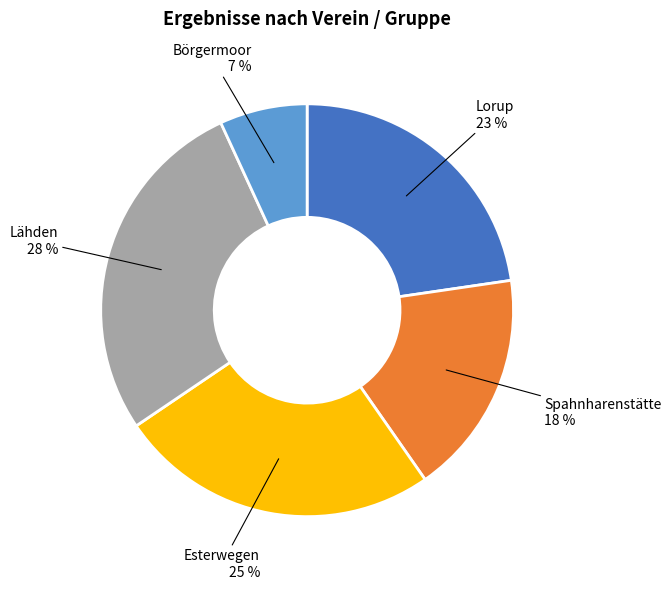

True or false: Lähden accounts for 40% of the total.

False